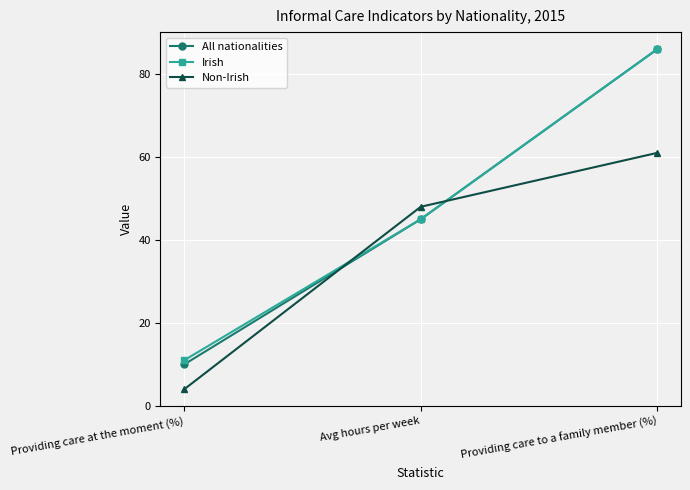

Rank the categories by Irish value from highest to lowest.

Providing care to a family member (%), Avg hours per week, Providing care at the moment (%)